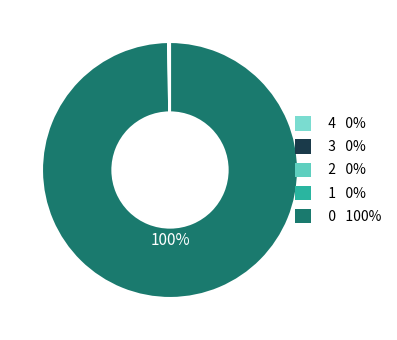

Rank the categories by value from lowest to highest.

1, 2, 3, 4, 0